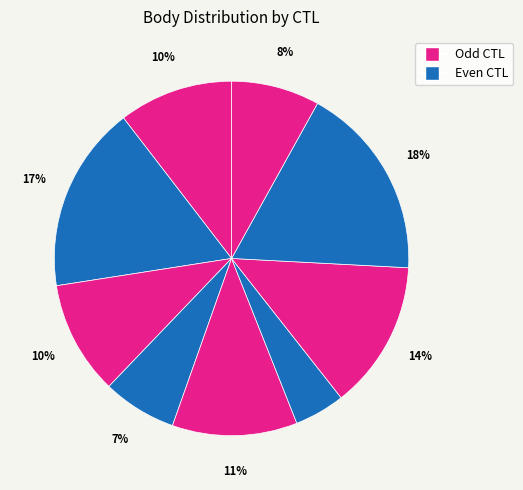

How many slices are in this pie chart?

9